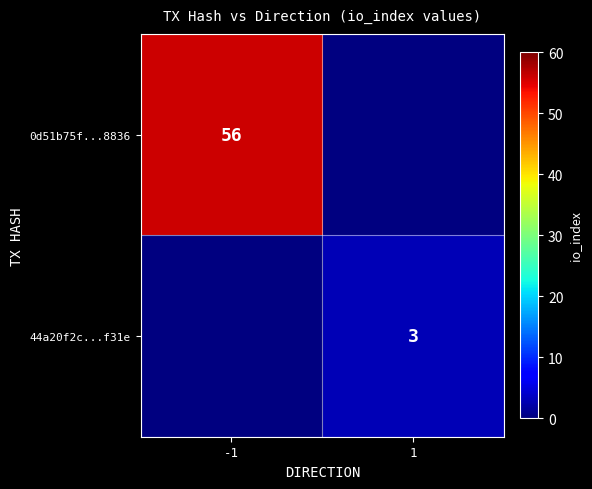

Is it true that 44a20f2c...f31e equals 3 at 1?

True